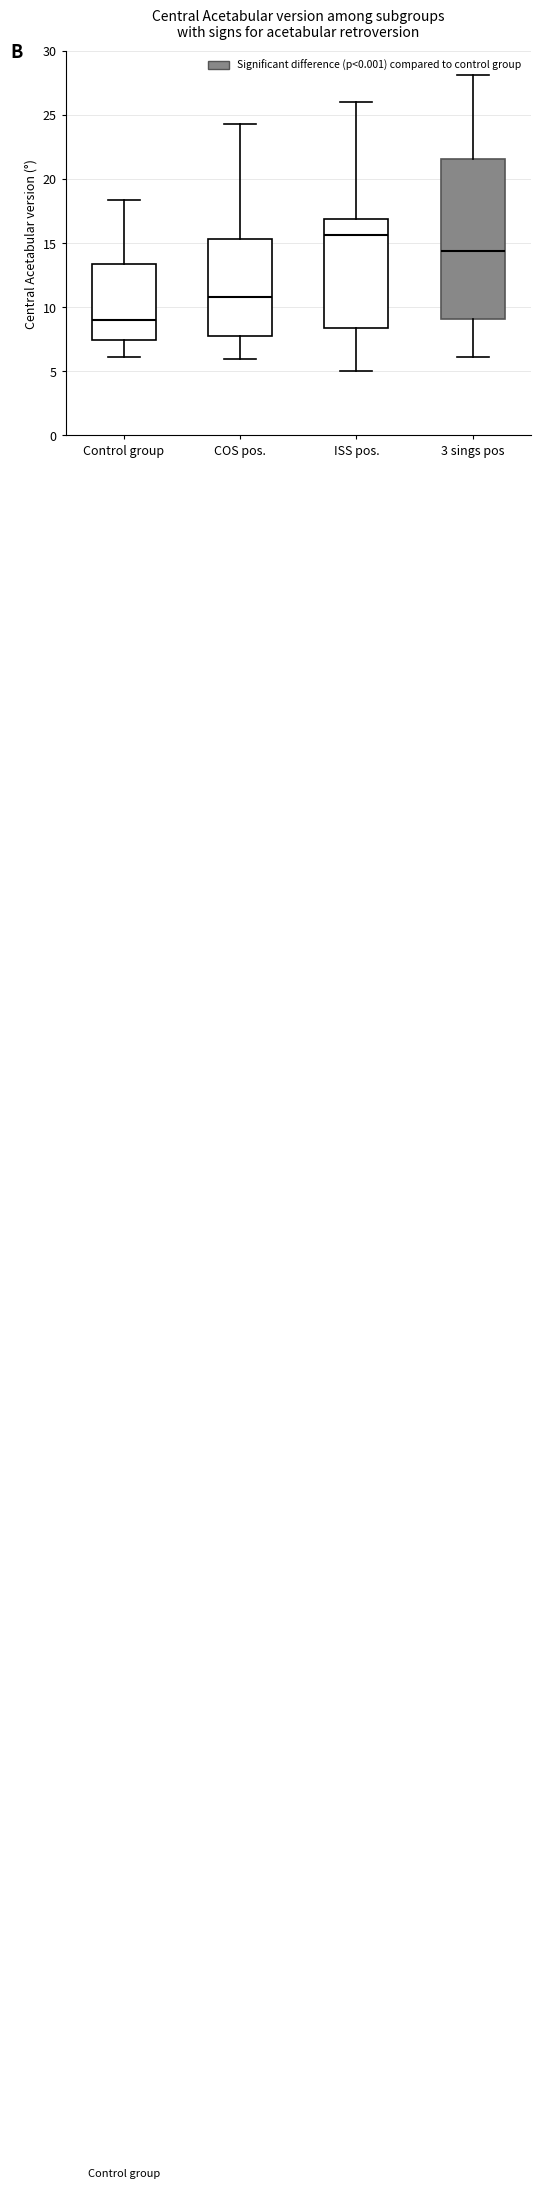

Where does the lower whisker of the box for 3 sings pos end on the y-axis? The values are not printed on the chart, so give them approximately, as read against the axis.

6.0